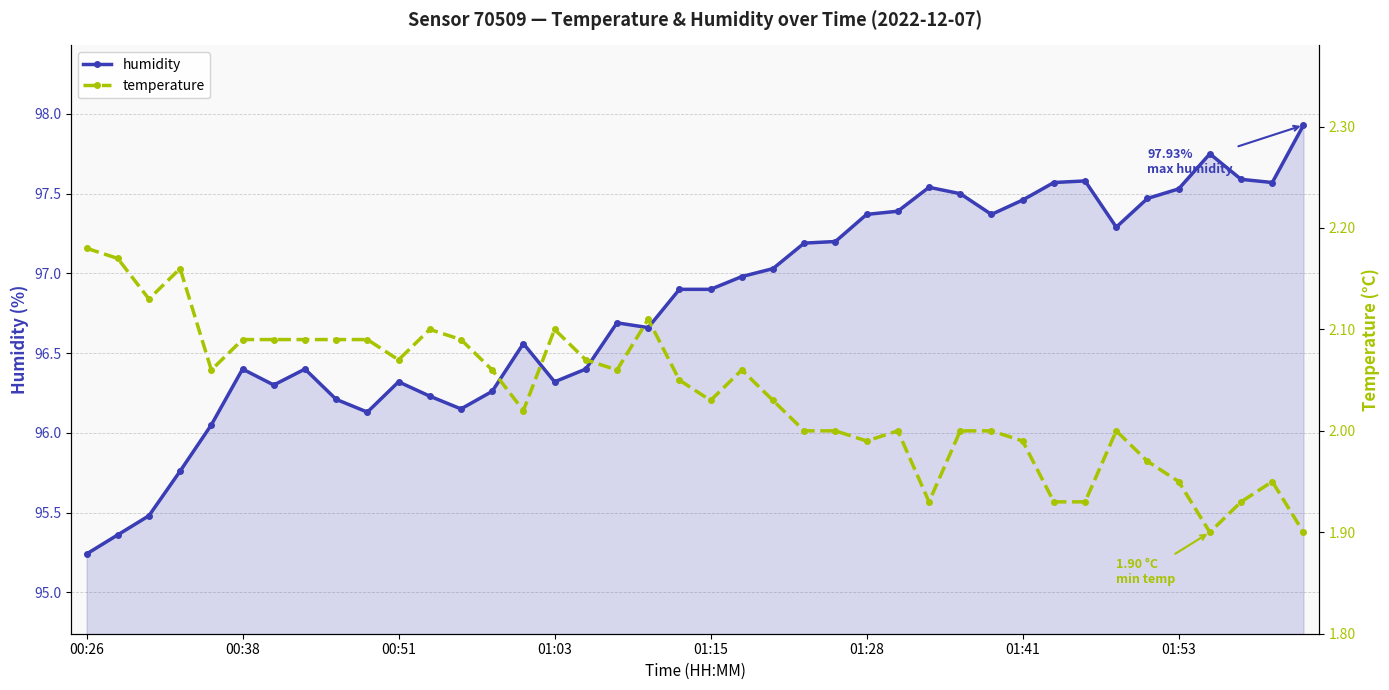

At how many categories does at least one series exceed 84?

40